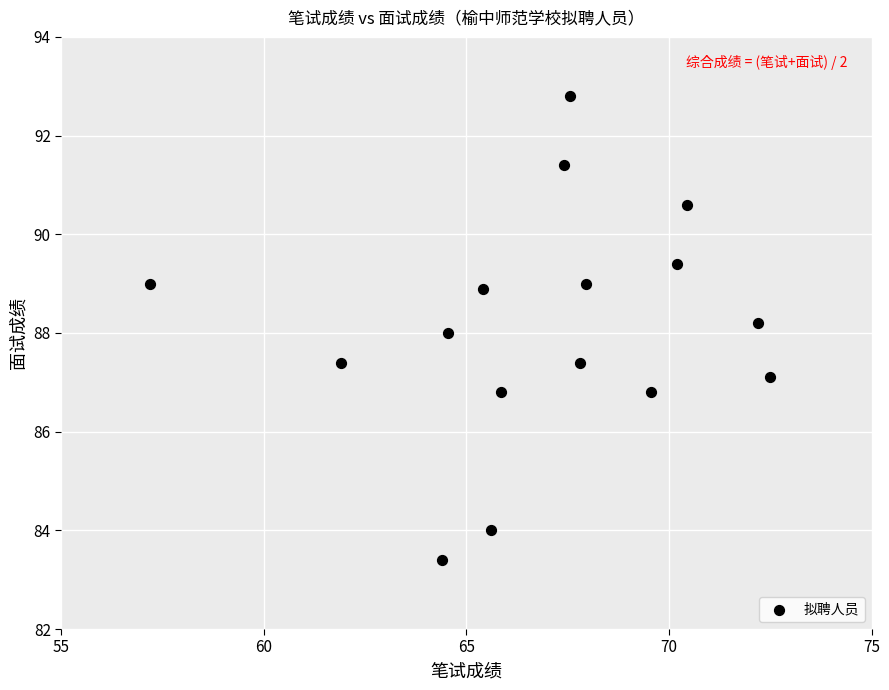

What is the range of Y values (max minus min)?

9.4